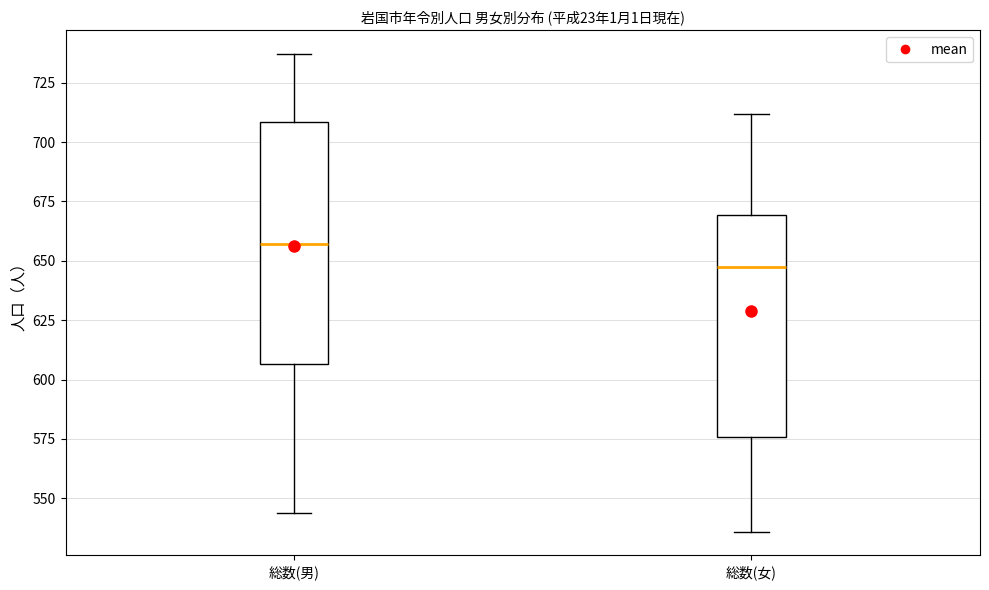

Comparing the boxes themselves (not the whiskers), which one is the tallest?

総数(男)